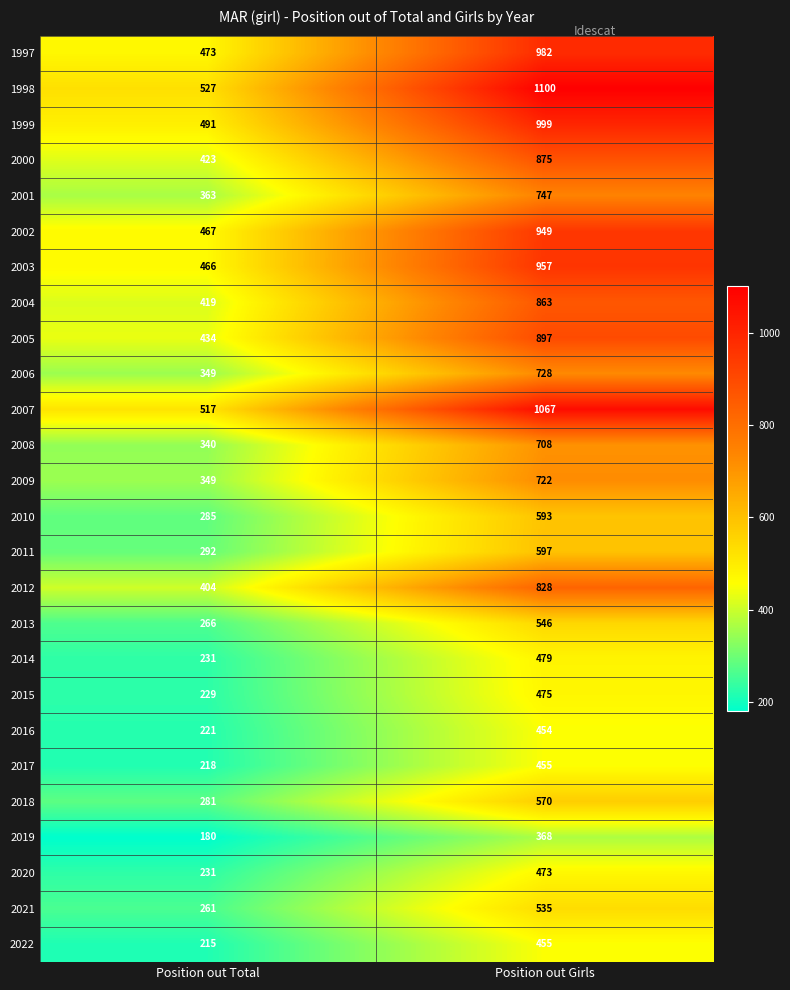

The value of 2016 at Position out Total is 221. True or false?

True